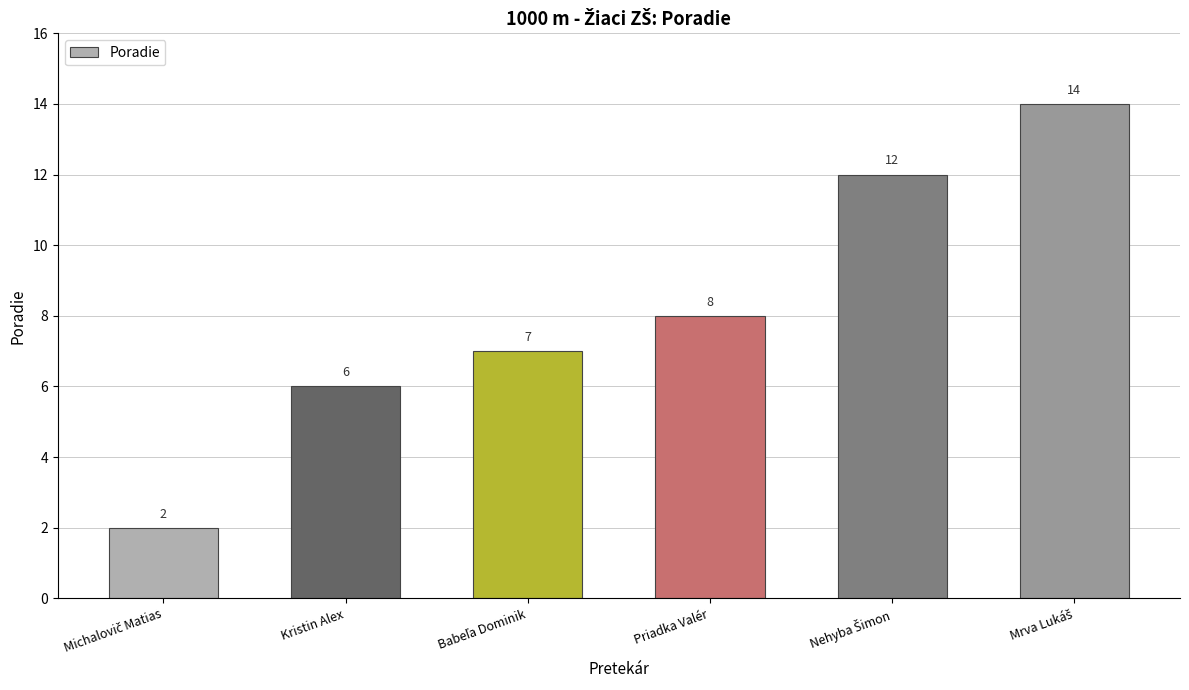

How many bars are there in total?

6